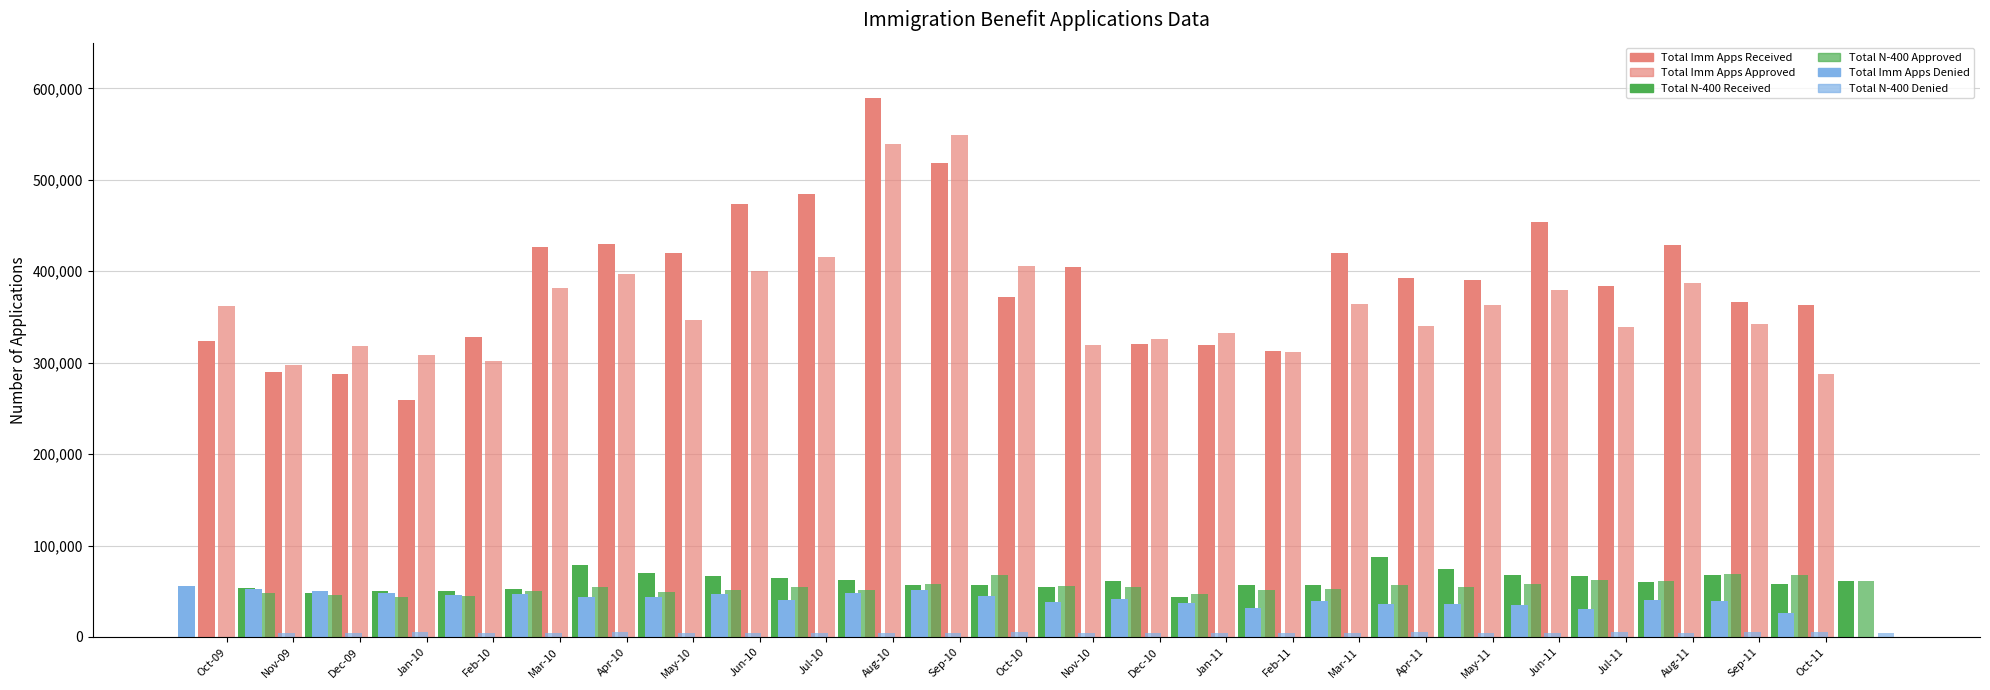

What is the average value of the Total N-400 Approved series?

54844